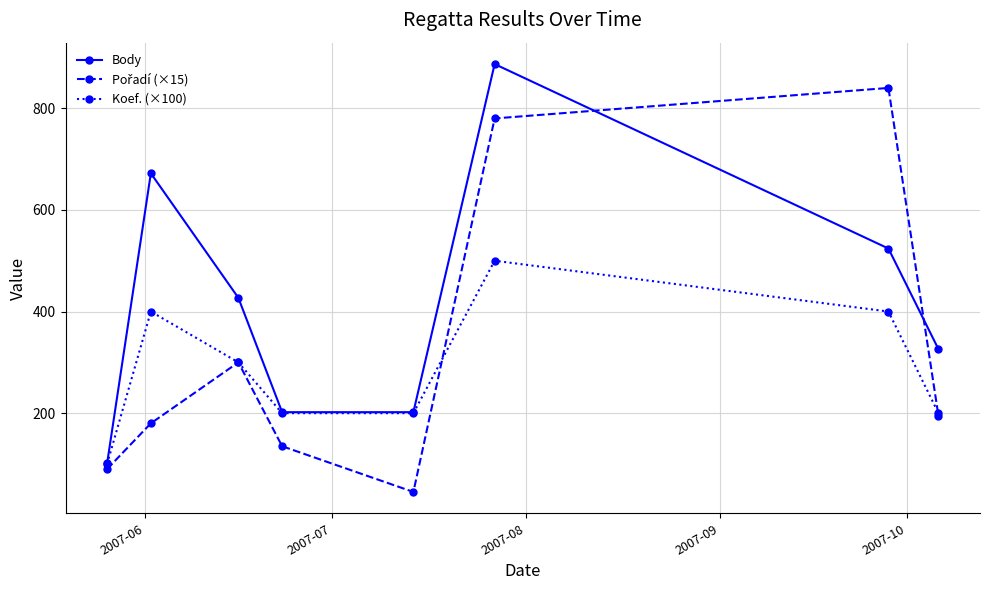

Which series has the largest total across all categories?

Body